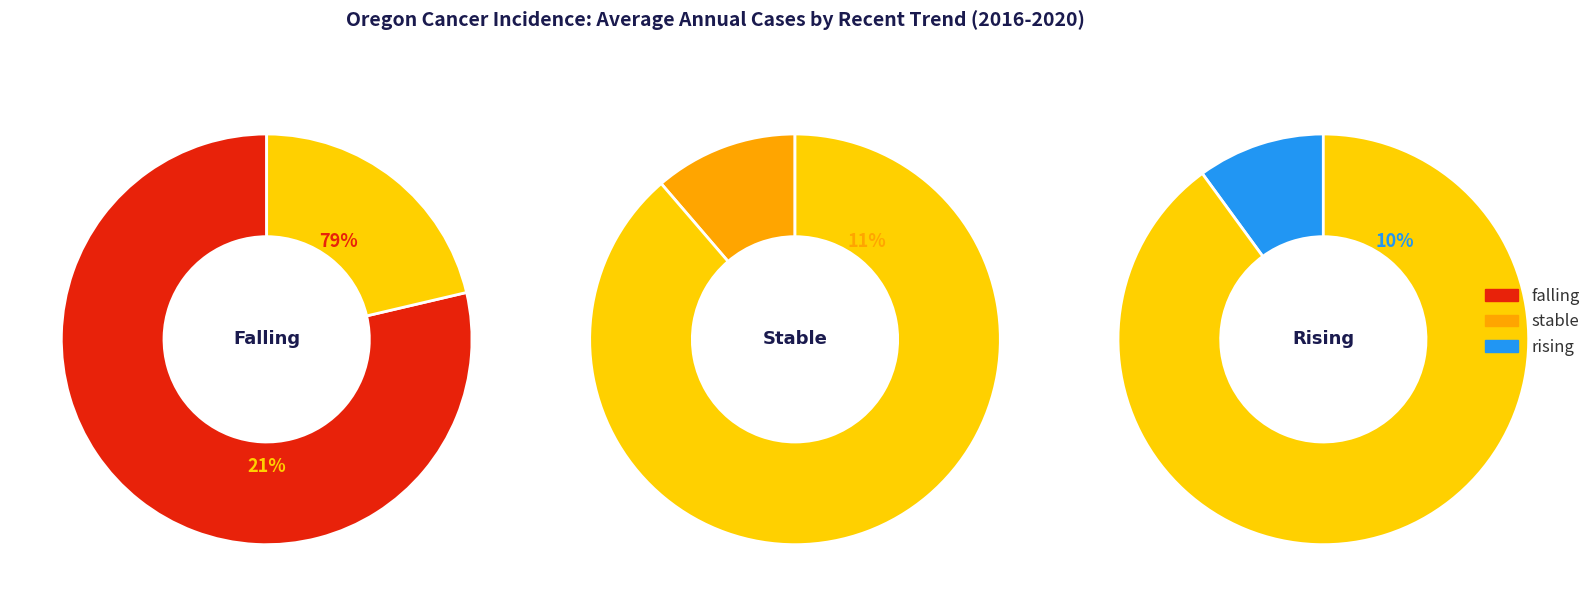

Which has a higher value, stable or rising?

stable